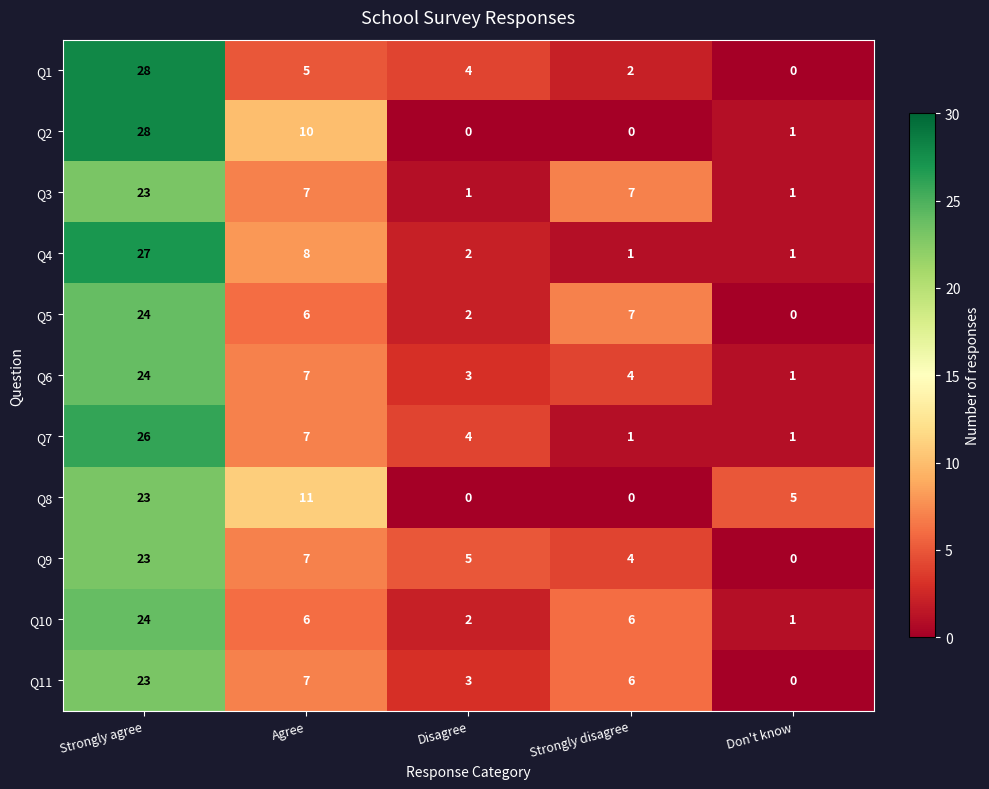

True or false: Q5 has a value of 7 at Strongly disagree.

True